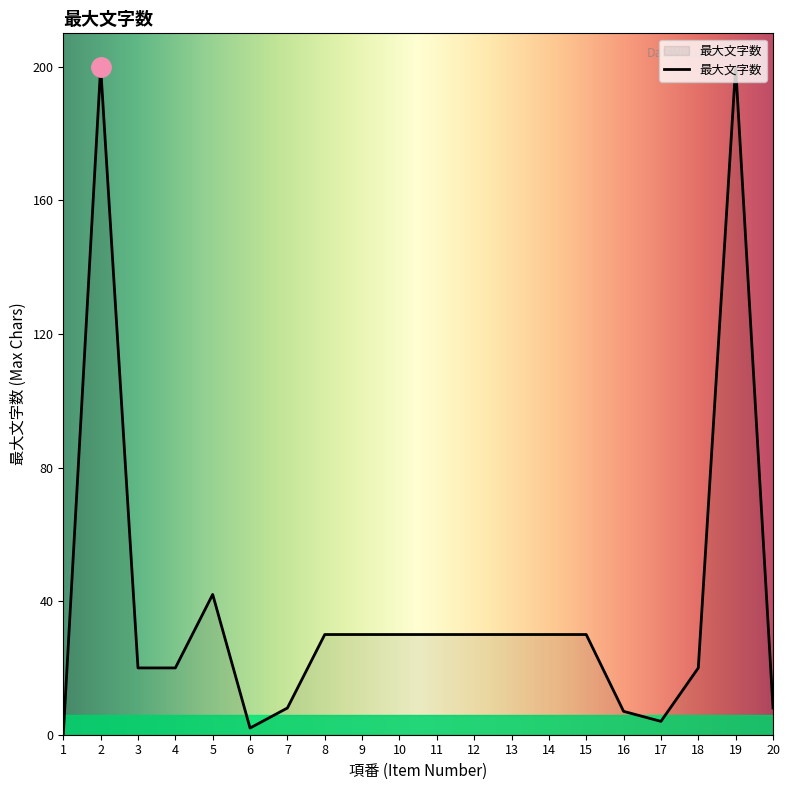

What is the change in value from 15 to 19?

+170